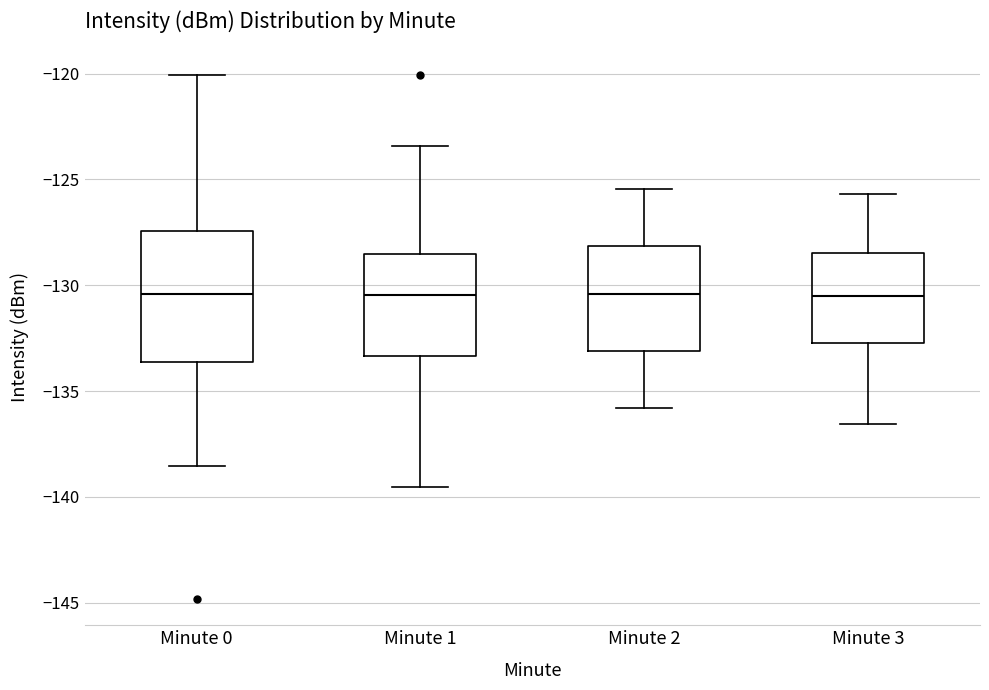

Reading left to right, read every box against the y-axis: the position of its median line, the range the box covers, and the ends of its whiskers. The values are not printed on the chart, so give them approximately, as read against the axis.

Minute 0: median -130.5, box -133.5 to -127.5, whiskers -138.5 to -120.0
Minute 1: median -130.5, box -133.5 to -128.5, whiskers -139.5 to -123.5
Minute 2: median -130.5, box -133.0 to -128.0, whiskers -136.0 to -125.5
Minute 3: median -130.5, box -132.5 to -128.5, whiskers -136.5 to -125.5